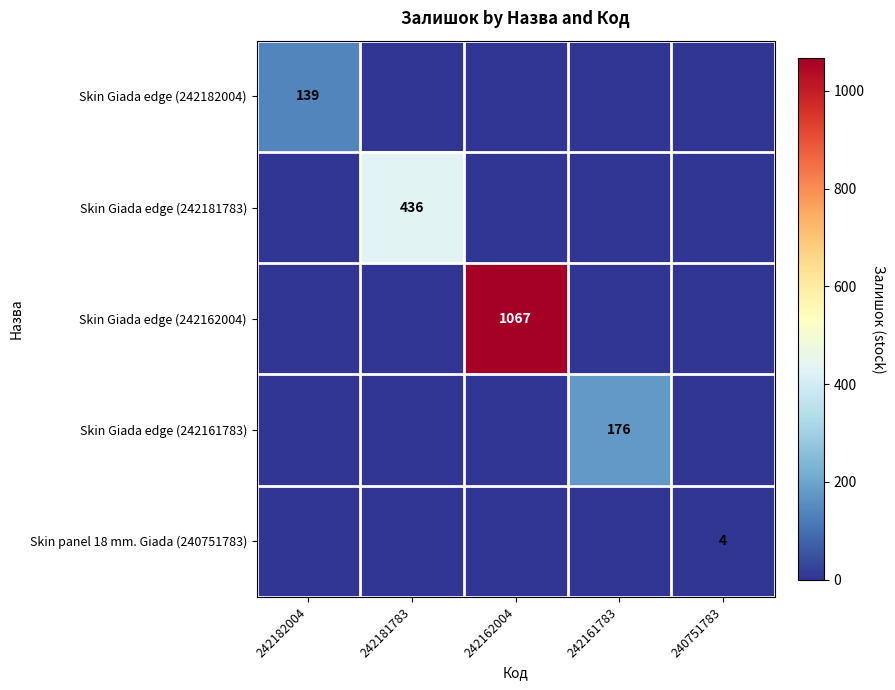

True or false: Skin panel 18 mm. Giada (240751783) has a value of 4 at 240751783.

True